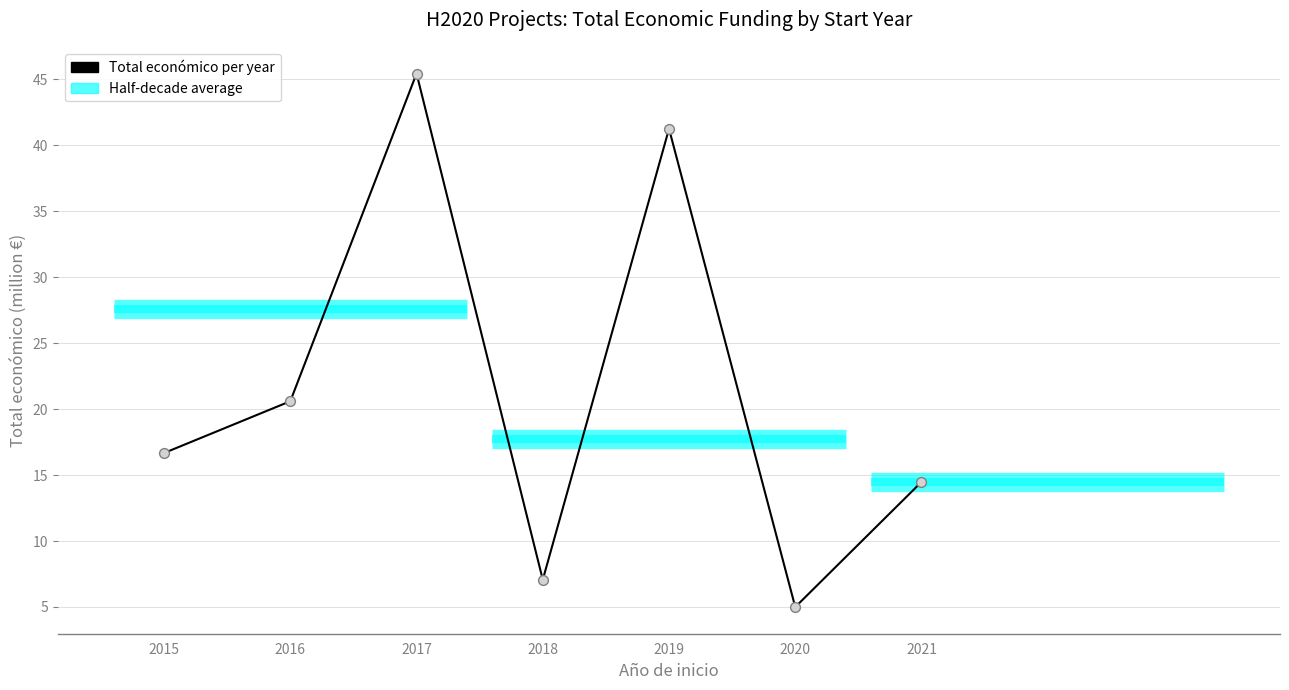

What is the change in value from 2015 to 2019?

+24.6